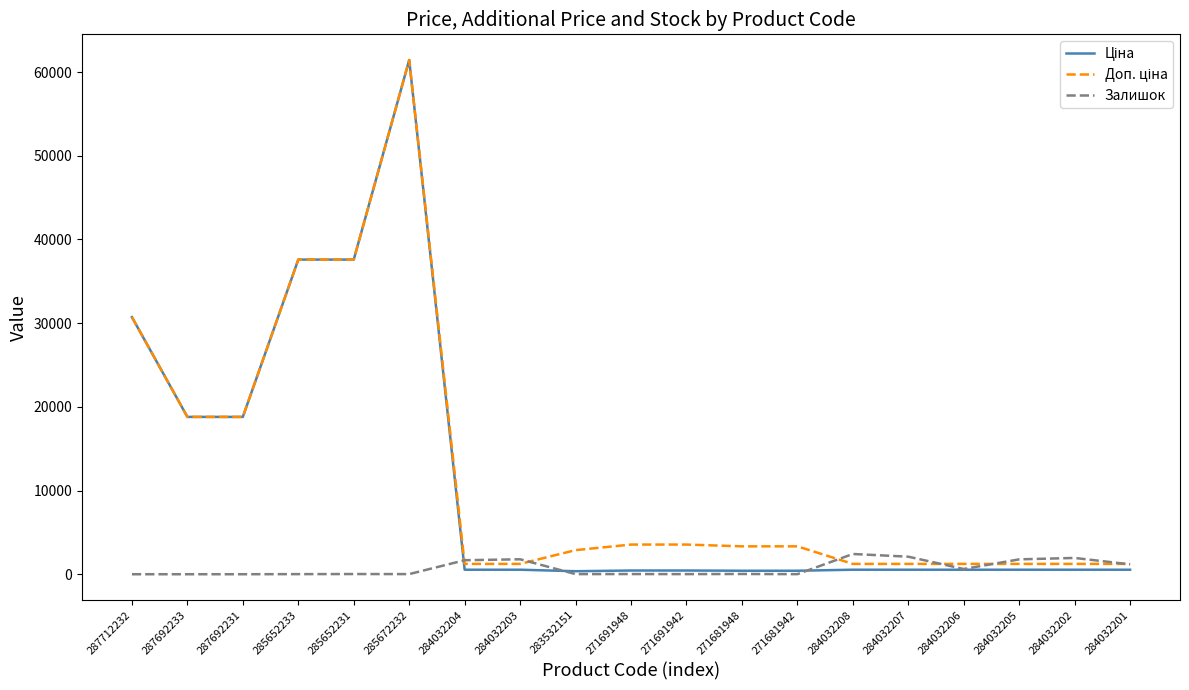

Which label corresponds to the largest value in the chart?

285672232